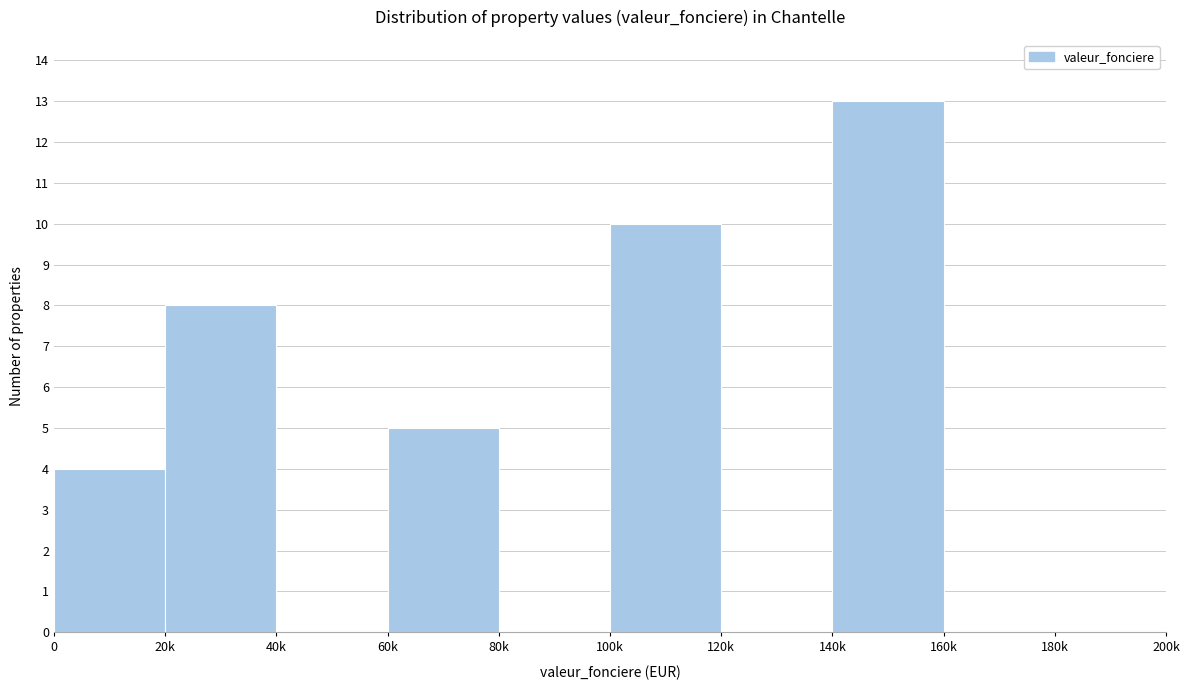

Reading right to left, transcribe all the data shown in this chart.

180k=0	160k=0	140k=13	120k=0	100k=10	80k=0	60k=5	40k=0	20k=8	0=4